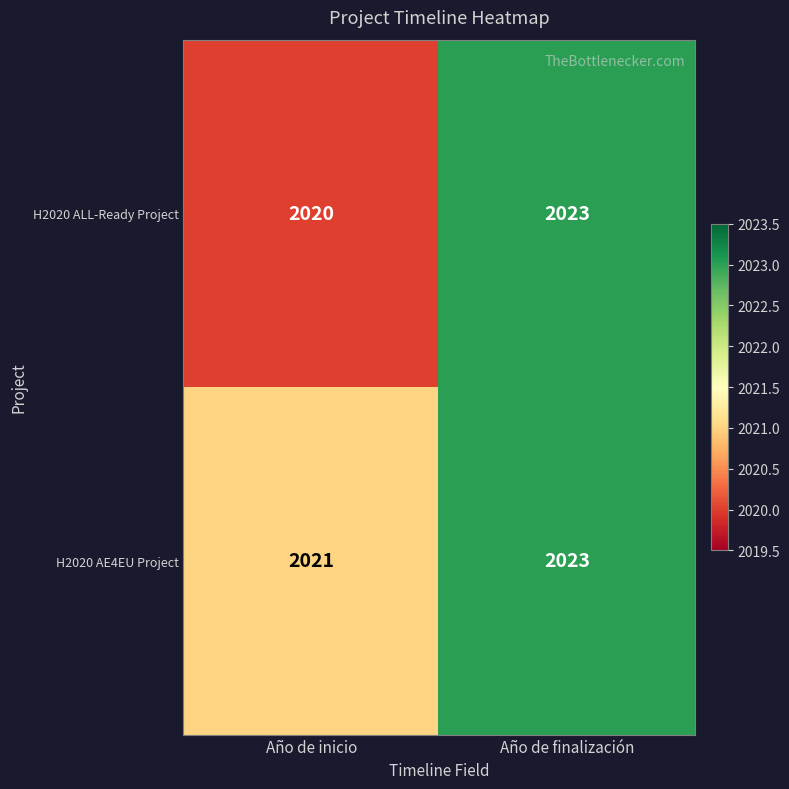

What is the average value of the H2020 ALL-Ready Project series?

2022